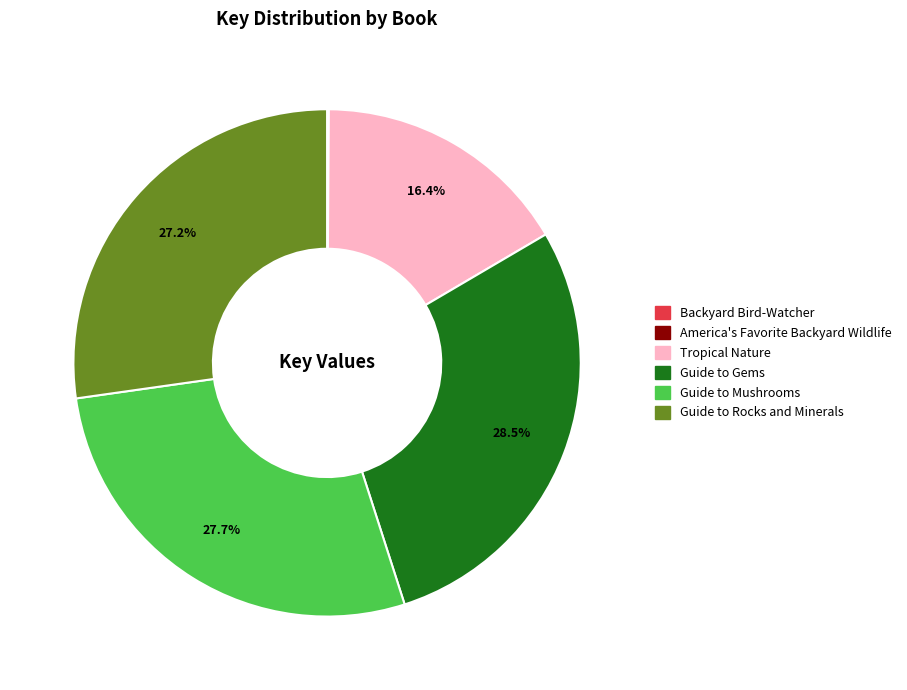

Does any single category account for the majority?

No